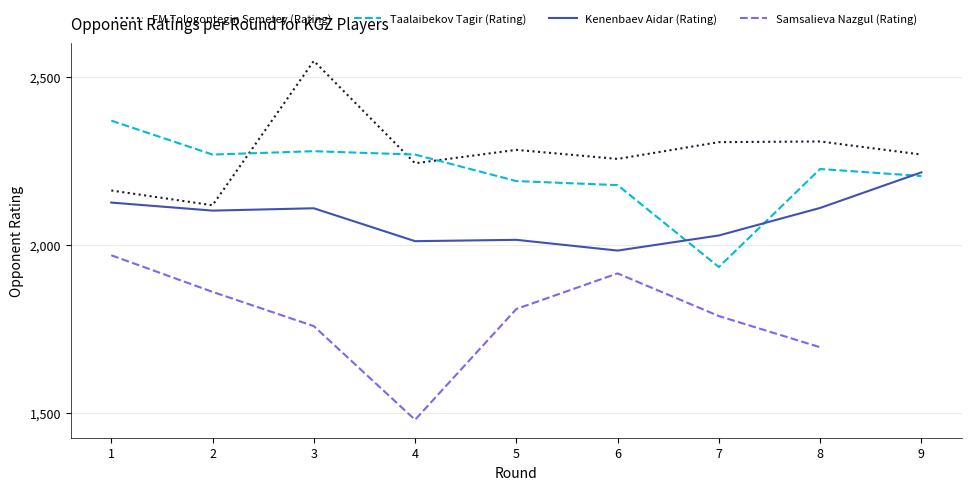

List the labels in order of Taalaibekov Tagir (Rating) value, largest first.

1, 3, 2, 4, 8, 9, 5, 6, 7